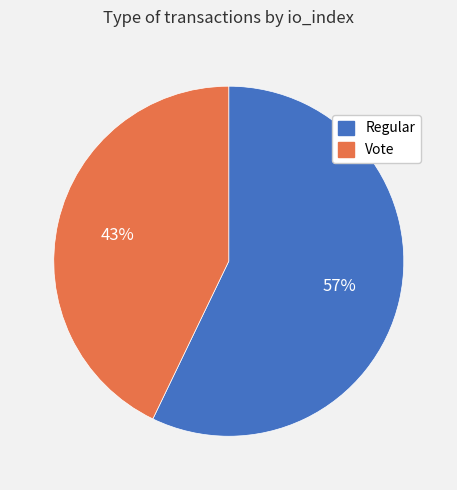

Which slice is the largest?

Regular